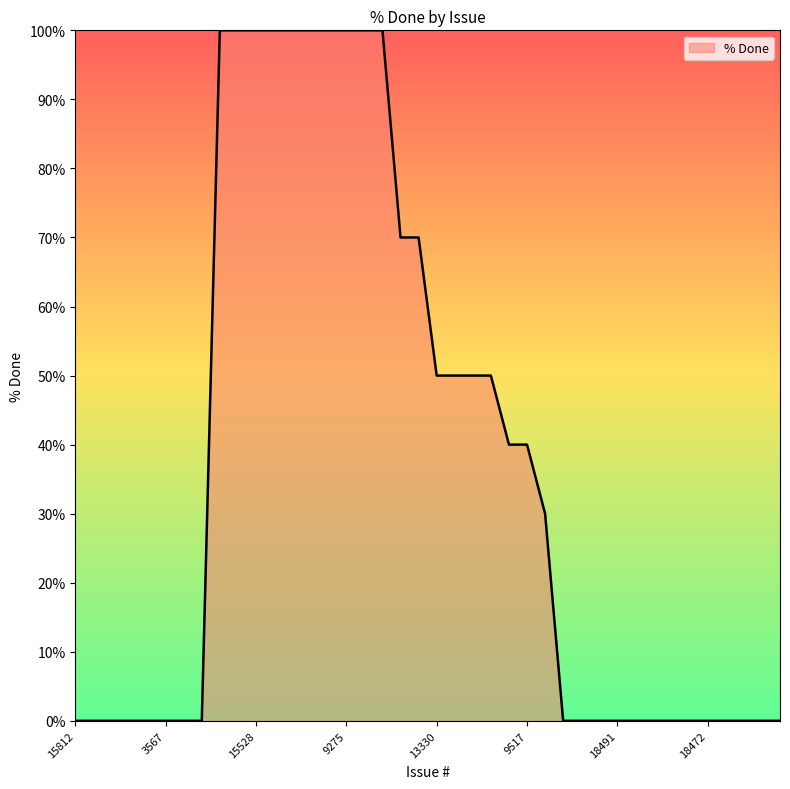

What is the maximum value shown in the chart?

100